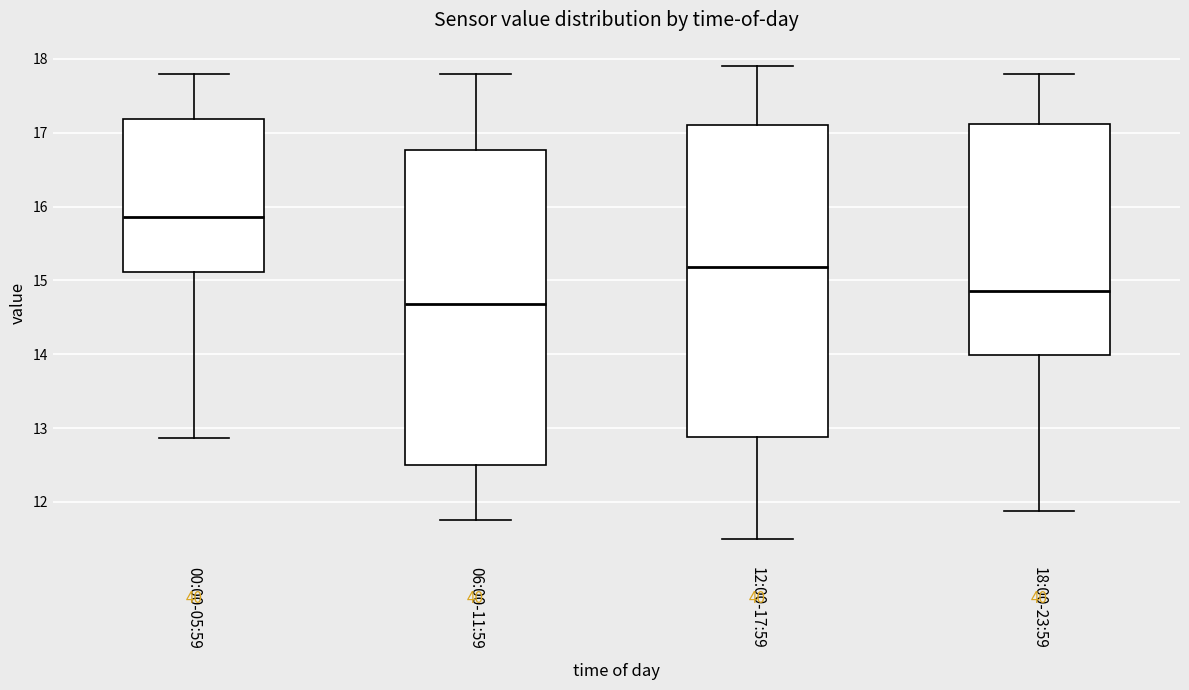

Where does the upper whisker of the box for 12:00-17:59 end on the y-axis? The values are not printed on the chart, so give them approximately, as read against the axis.

17.9